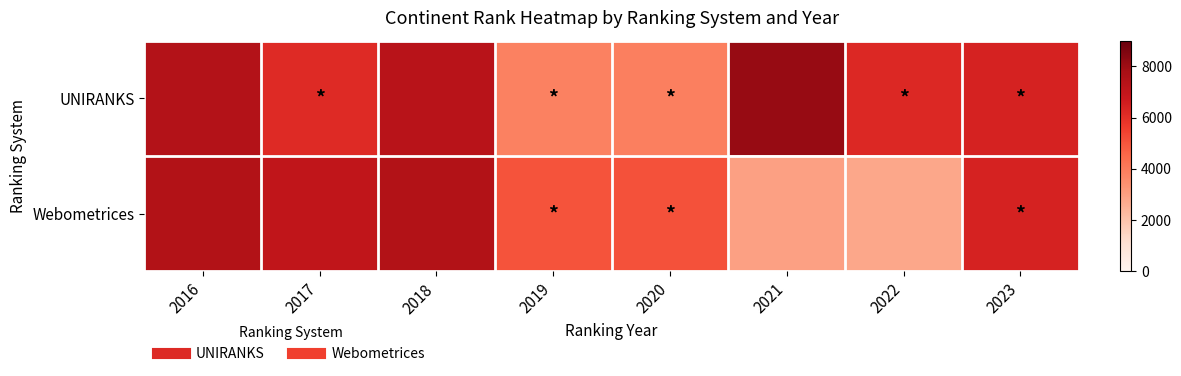

What is the difference between the highest and lowest values at 2022?

3385